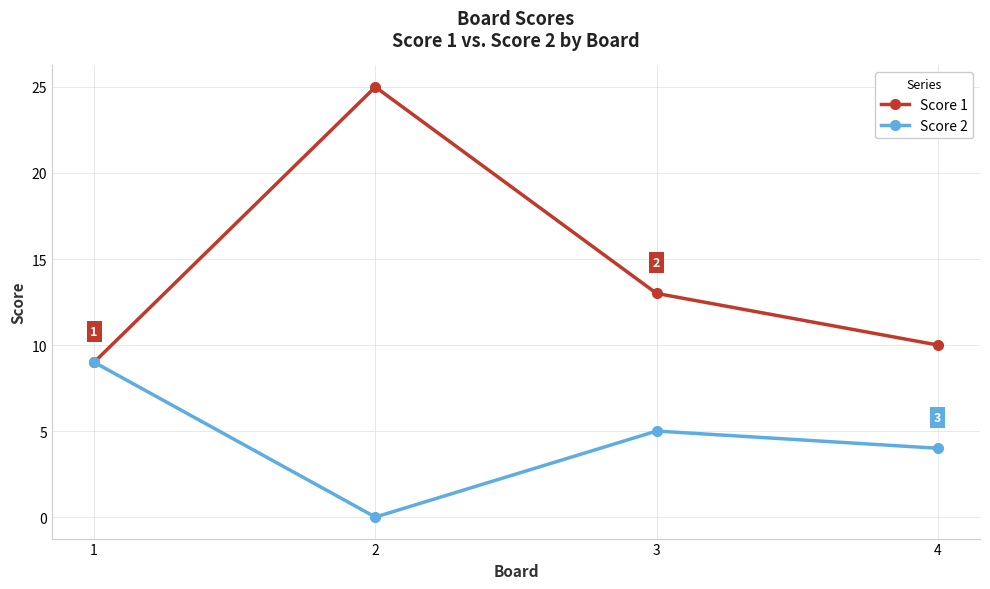

Which series has the widest spread of values?

Score 1